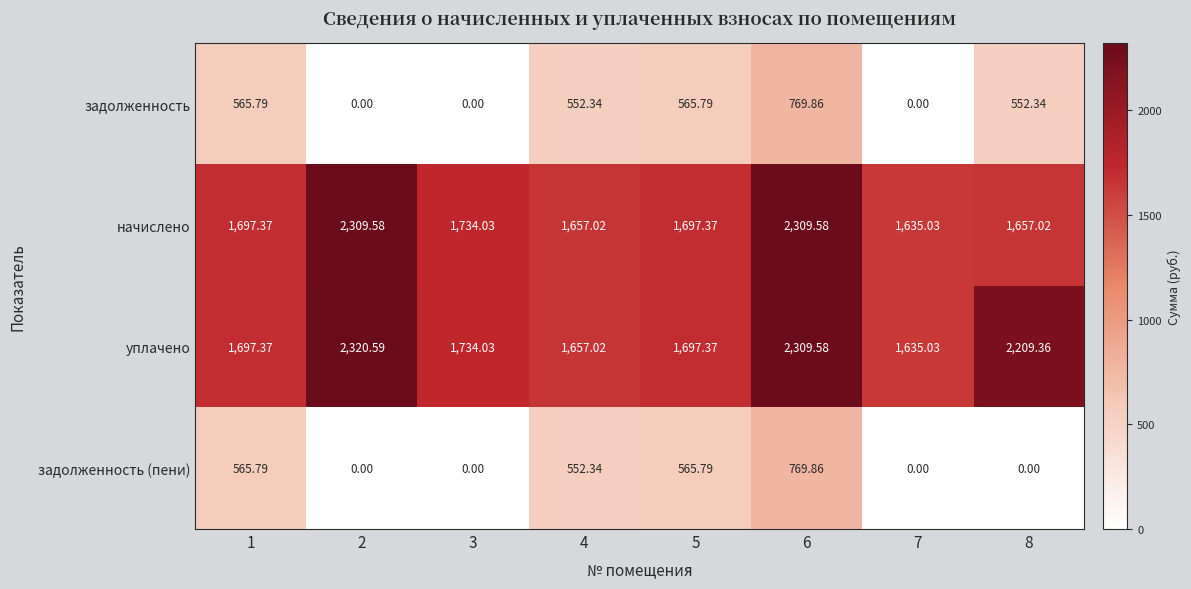

How many series are shown in this chart?

4